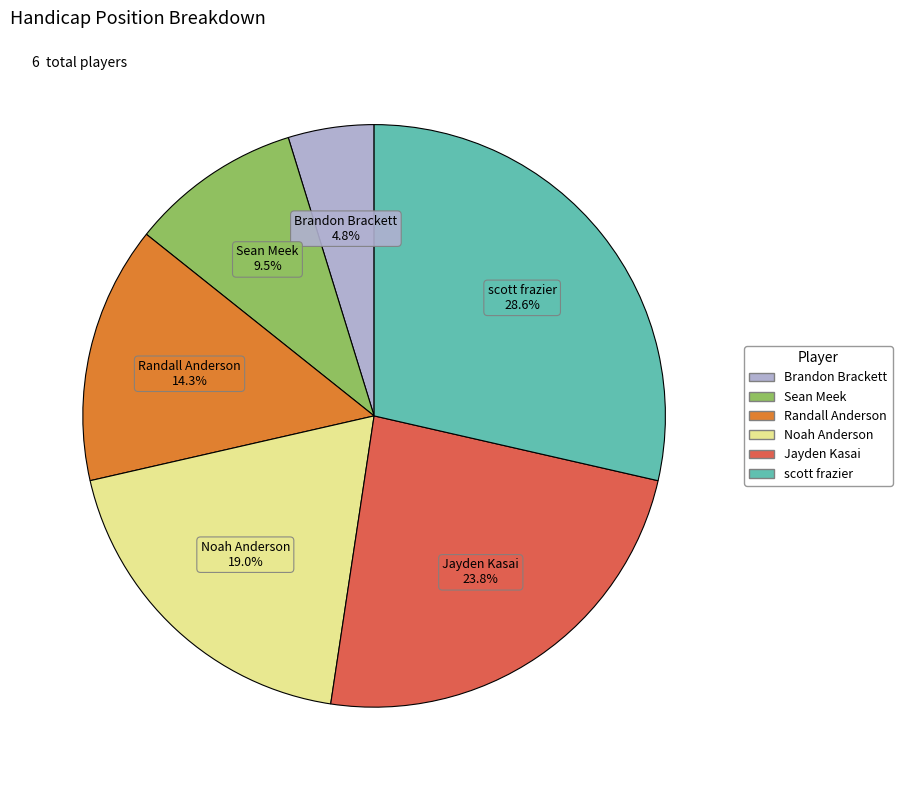

Approximately how many times larger is the value at Randall Anderson compared to Jayden Kasai?

0.6